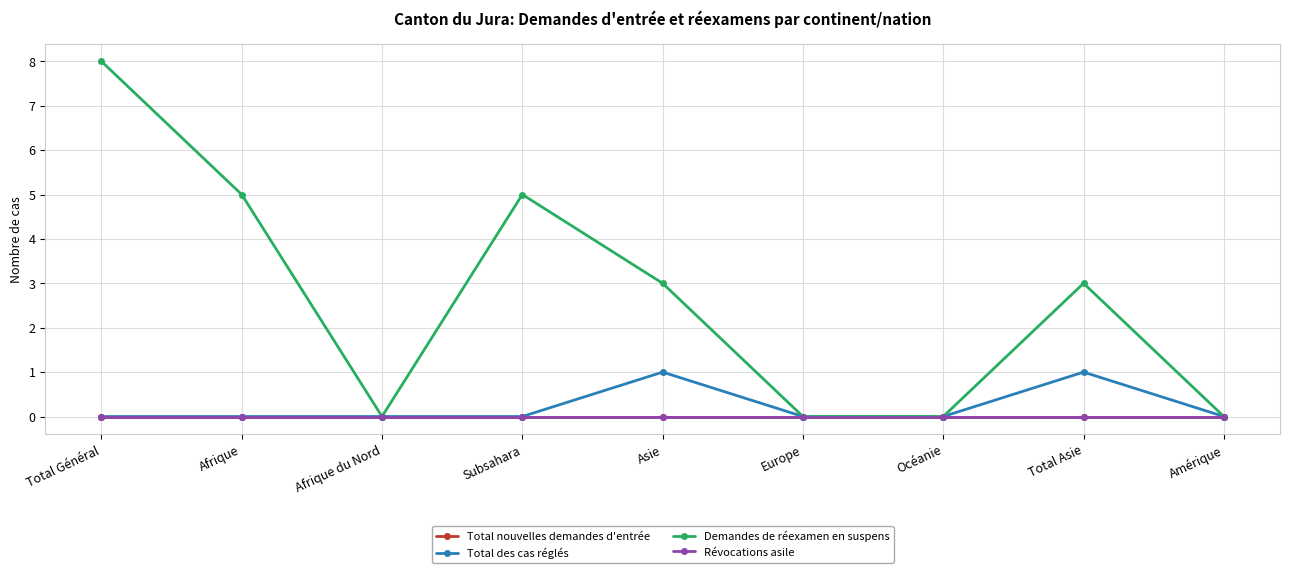

Reading left to right, what are all the values shown in this chart?

Total nouvelles demandes d'entrée: Total Général=0	Afrique=0	Afrique du Nord=0	Subsahara=0	Asie=0	Europe=0	Océanie=0	Total Asie=0	Amérique=0
Total des cas réglés: Total Général=0	Afrique=0	Afrique du Nord=0	Subsahara=0	Asie=1	Europe=0	Océanie=0	Total Asie=1	Amérique=0
Demandes de réexamen en suspens: Total Général=8	Afrique=5	Afrique du Nord=0	Subsahara=5	Asie=3	Europe=0	Océanie=0	Total Asie=3	Amérique=0
Révocations asile: Total Général=0	Afrique=0	Afrique du Nord=0	Subsahara=0	Asie=0	Europe=0	Océanie=0	Total Asie=0	Amérique=0